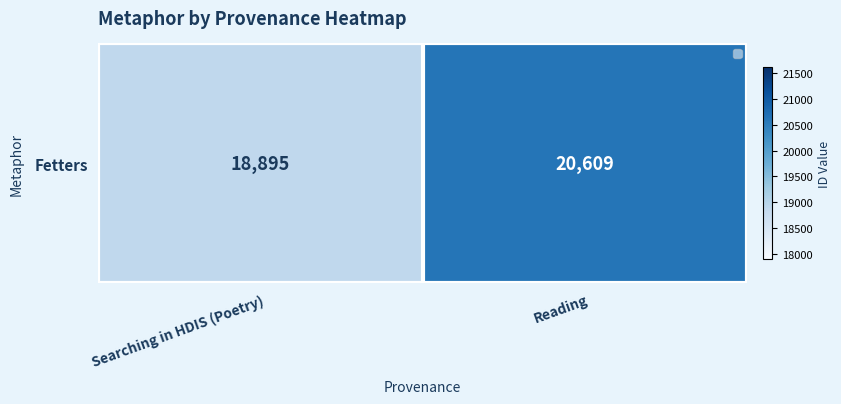

What is the change in value from Searching in HDIS (Poetry) to Reading?

+1714